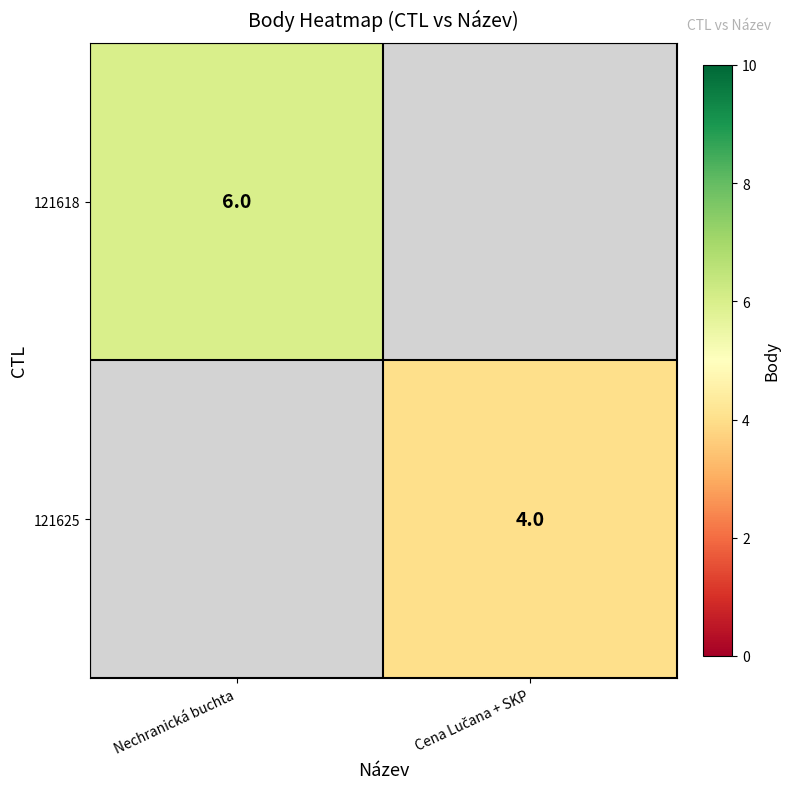

The 121618 series shows 6 at Nechranická buchta. True or false?

True